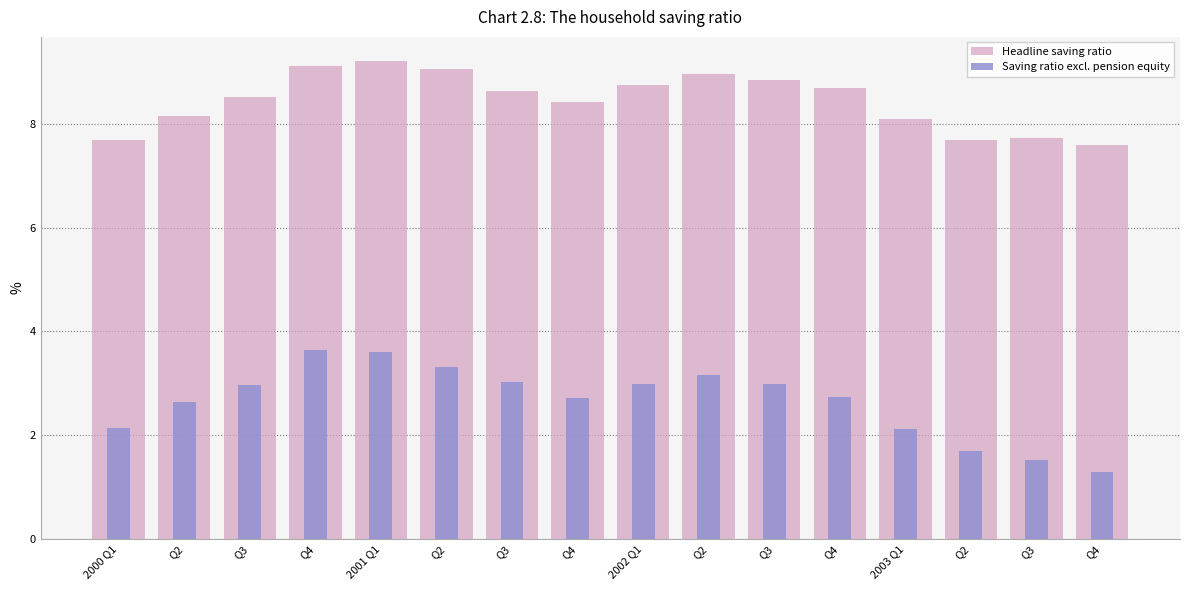

How many bars are there in each group?

2